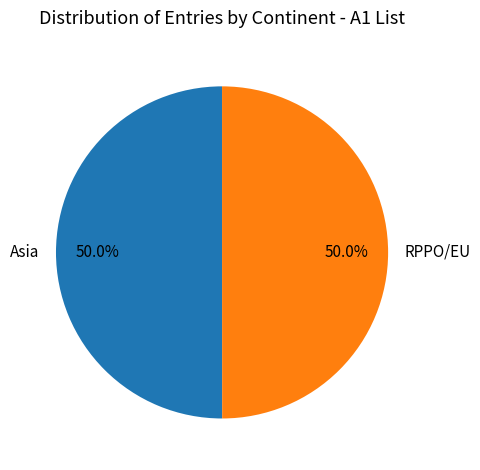

How many slices are in this pie chart?

2